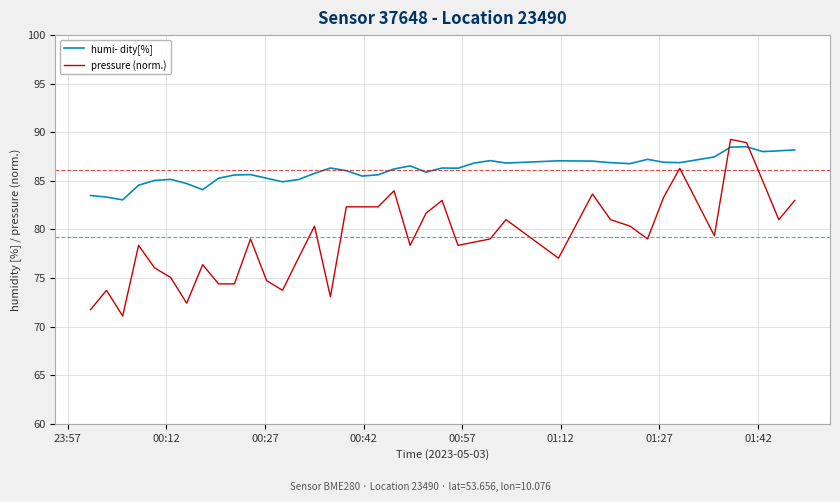

What is the smallest value displayed?

71.1